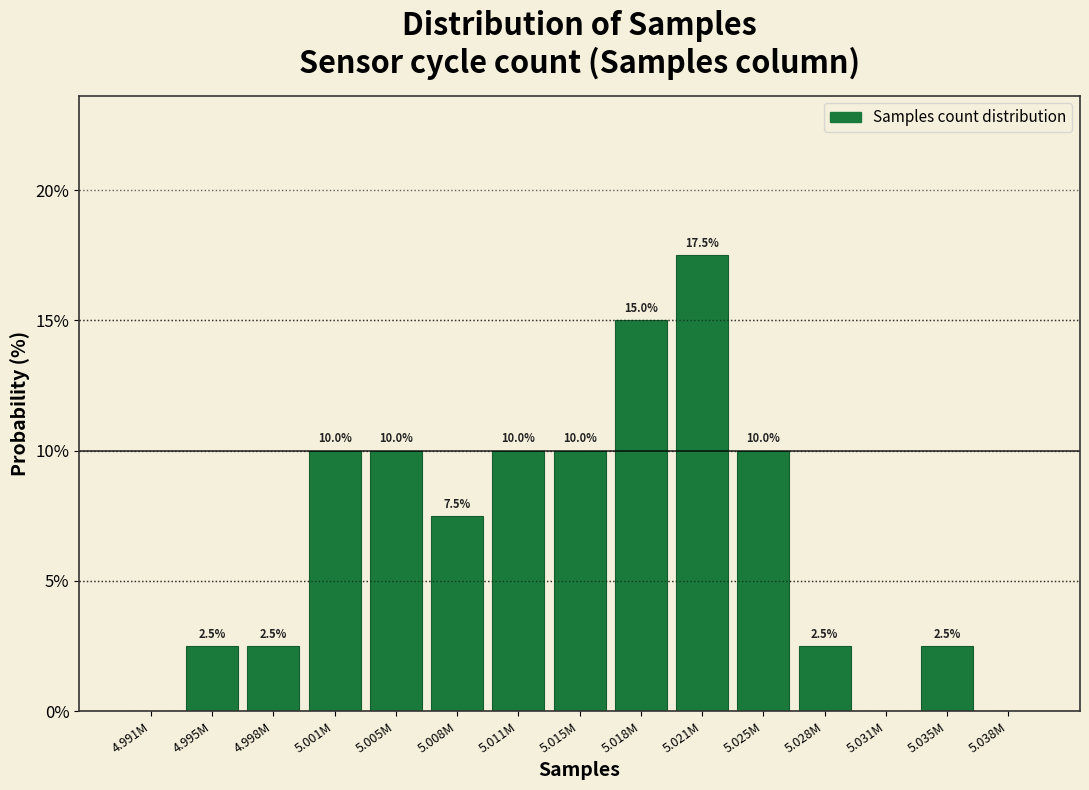

Reading left to right, list all the values displayed in this chart.

4.991M=0.0	4.995M=2.5	4.998M=2.5	5.001M=10.0	5.005M=10.0	5.008M=7.5	5.011M=10.0	5.015M=10.0	5.018M=15.0	5.021M=17.5	5.025M=10.0	5.028M=2.5	5.031M=0.0	5.035M=2.5	5.038M=0.0